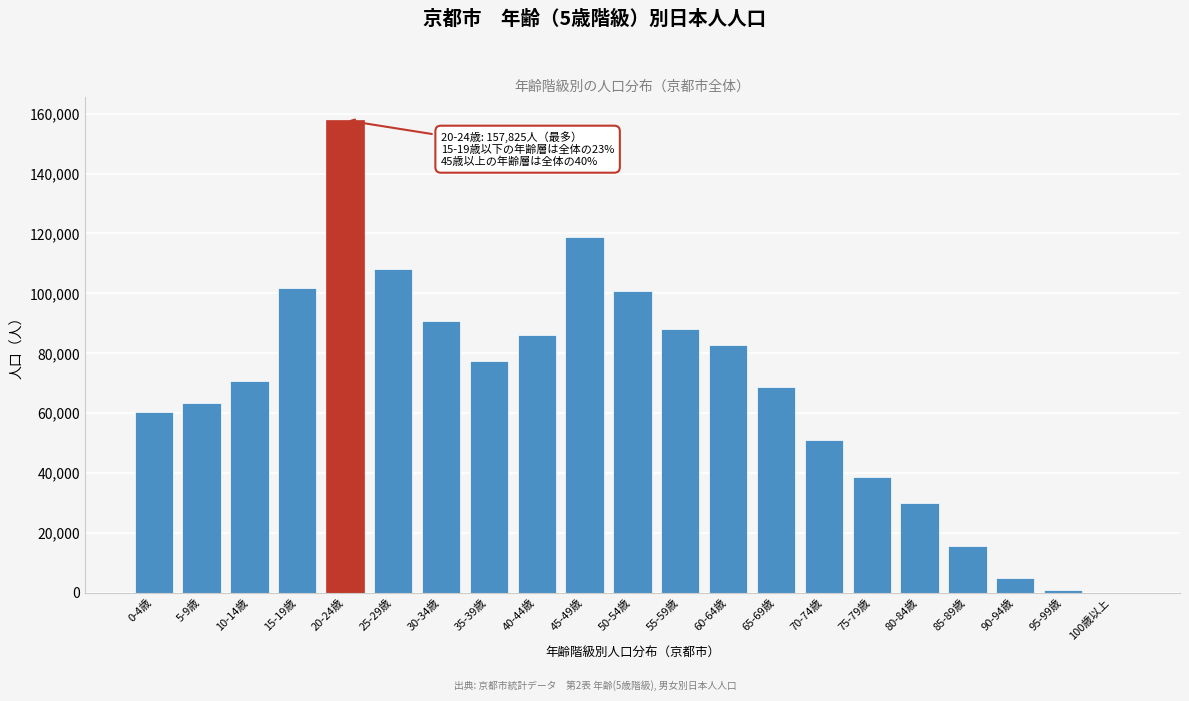

Reading right to left, what are all the values shown in this chart?

100歳以上=63	95-99歳=914	90-94歳=4953	85-89歳=15758	80-84歳=30031	75-79歳=38655	70-74歳=51137	65-69歳=68821	60-64歳=82849	55-59歳=88201	50-54歳=100916	45-49歳=118832	40-44歳=86146	35-39歳=77515	30-34歳=90898	25-29歳=108126	20-24歳=157825	15-19歳=101652	10-14歳=70616	5-9歳=63545	0-4歳=60518